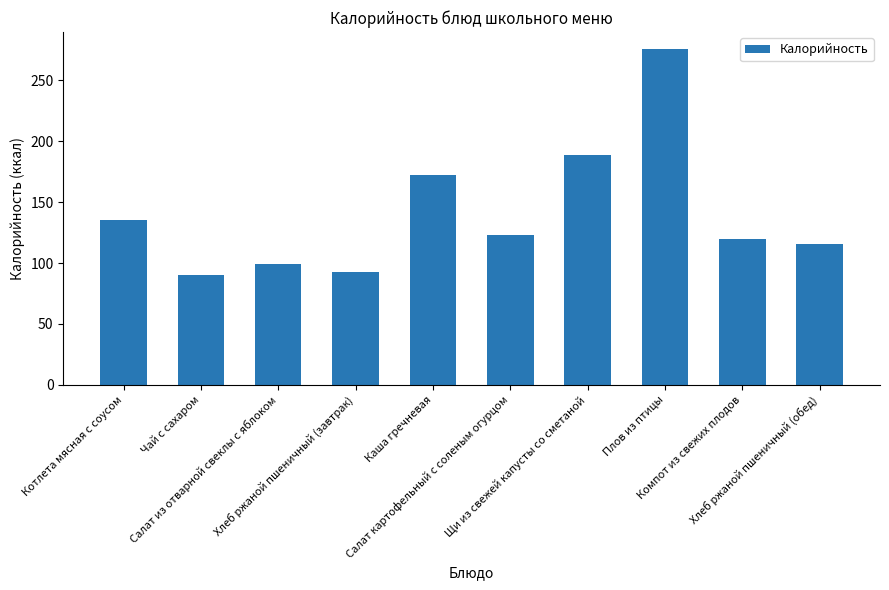

What is the average value?

141